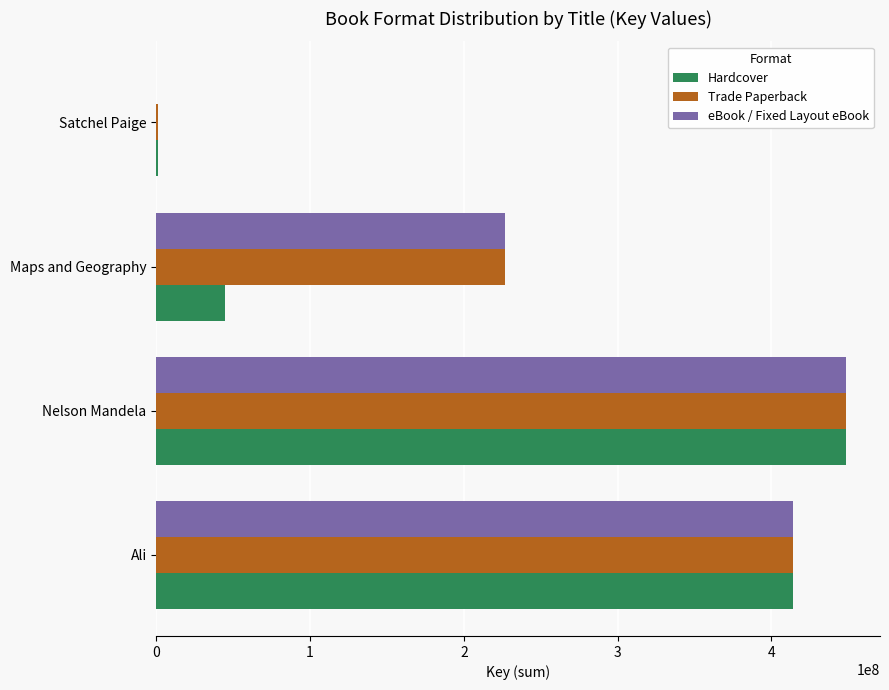

Is it true that Hardcover equals 448304634 at Nelson Mandela?

True